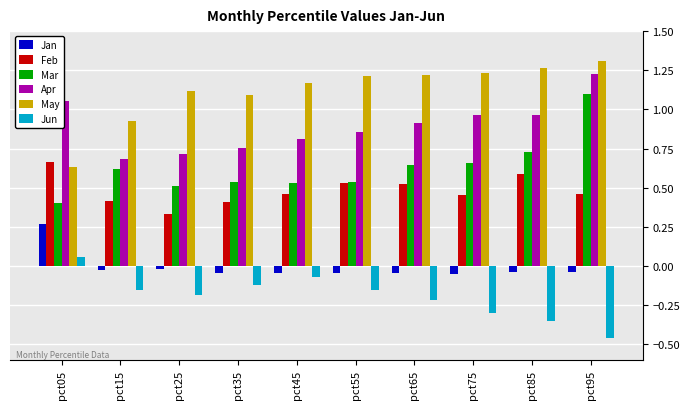

Which series has the largest total across all categories?

May